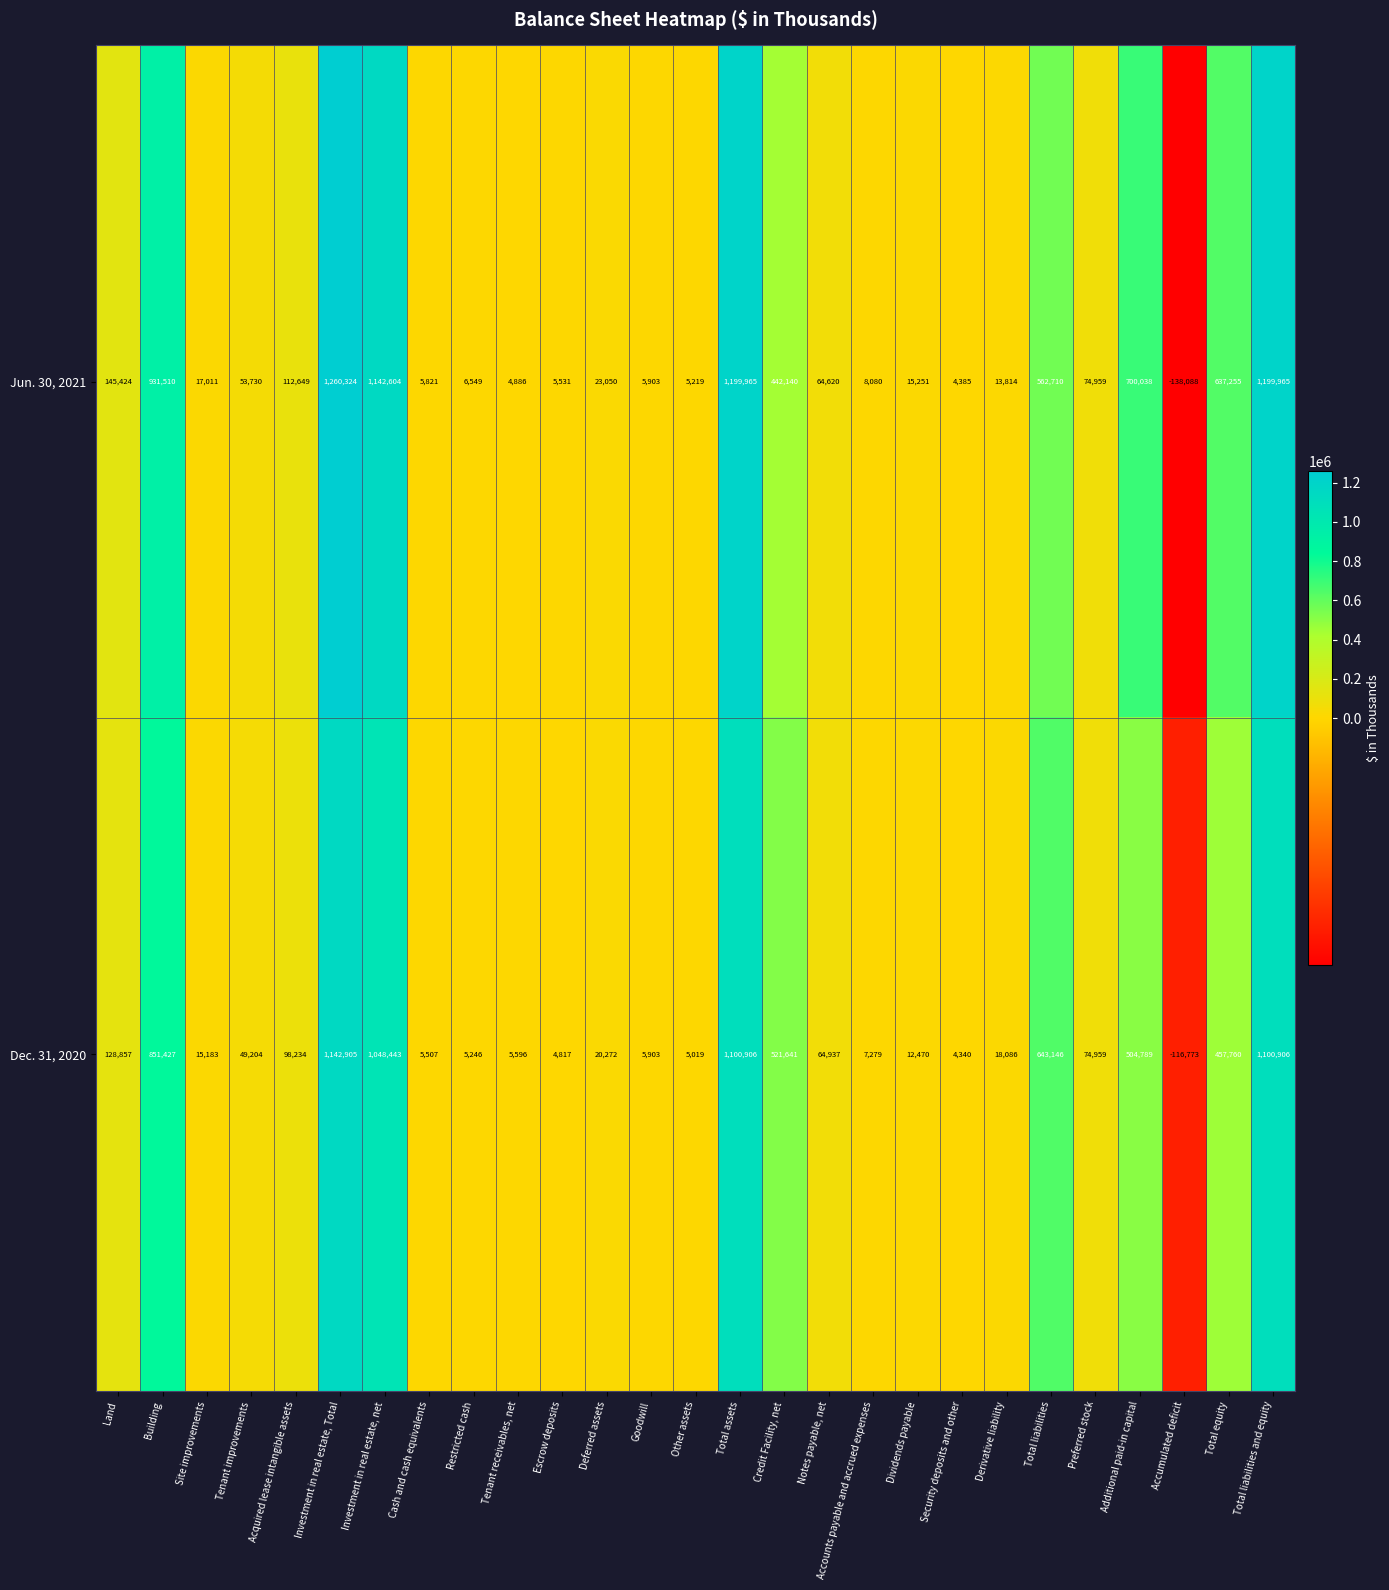

The Jun. 30, 2021 series shows 26772 at Dividends payable. True or false?

False